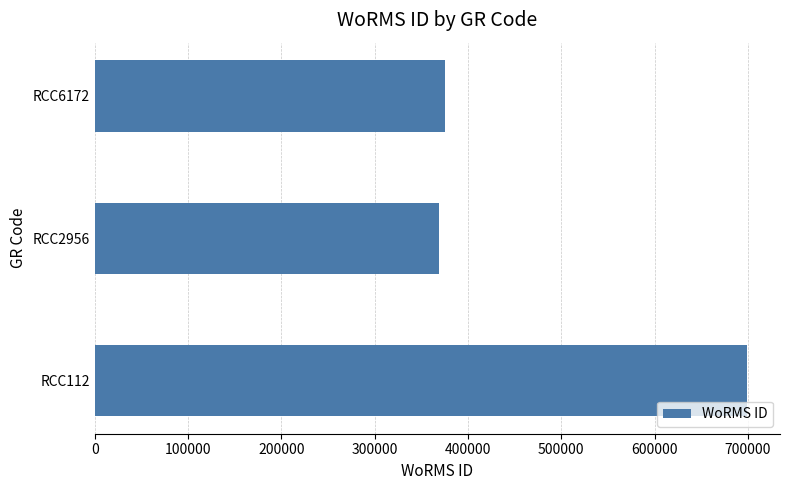

At which category does the chart reach its minimum across all series?

RCC2956